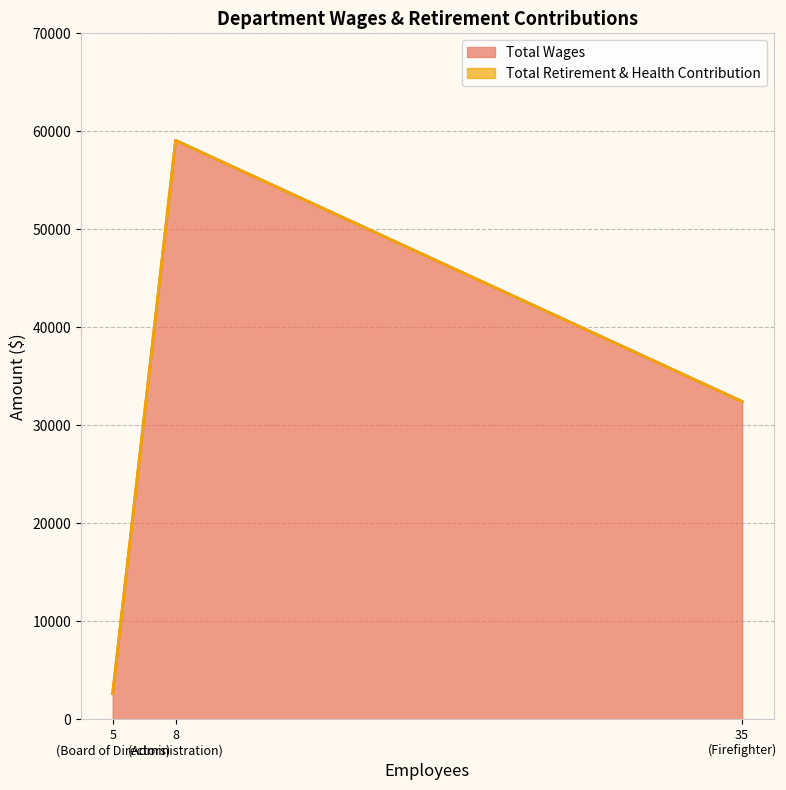

Which category has the highest value in the Total Wages series?

8
(Administration)